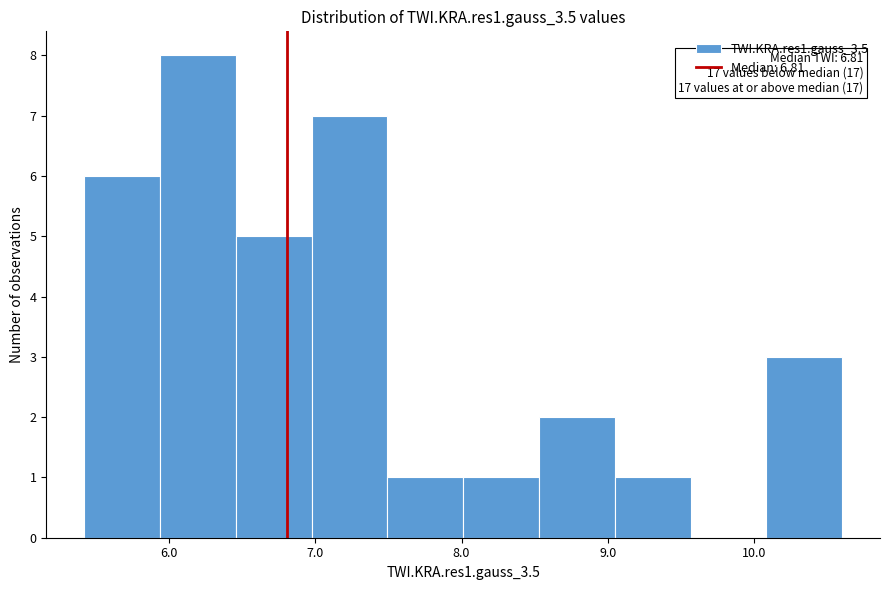

Over which range of the x-axis is the bar tallest?

5.9 to 6.5